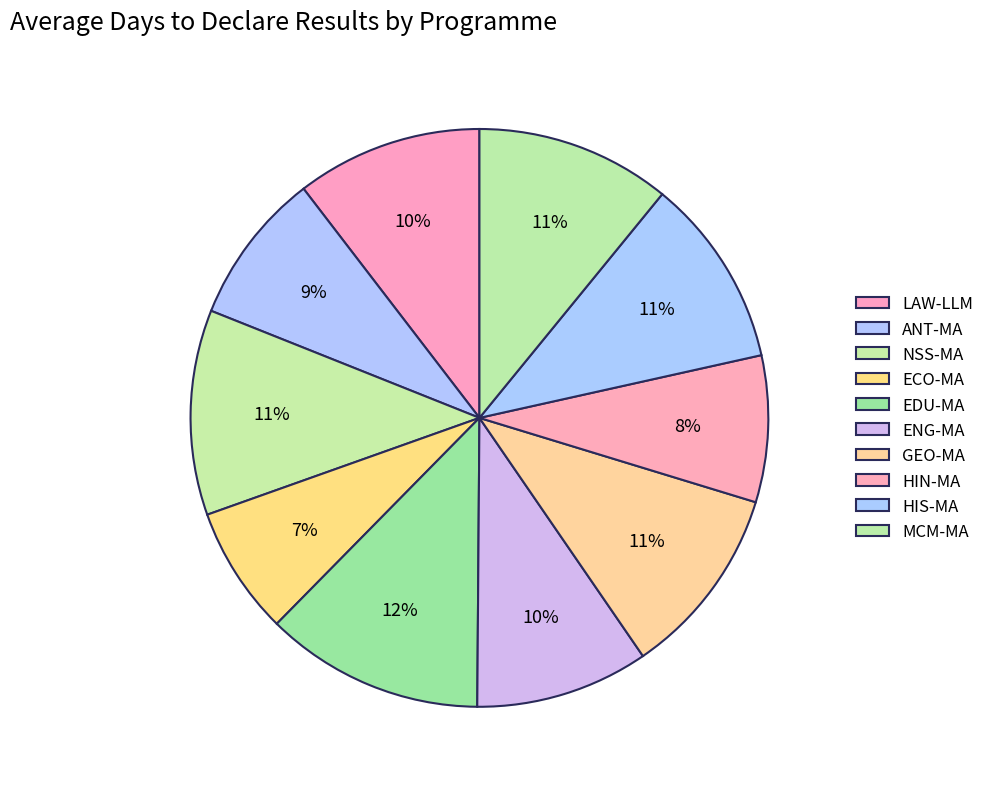

Combined, do LAW-LLM and NSS-MA account for over 50%?

No